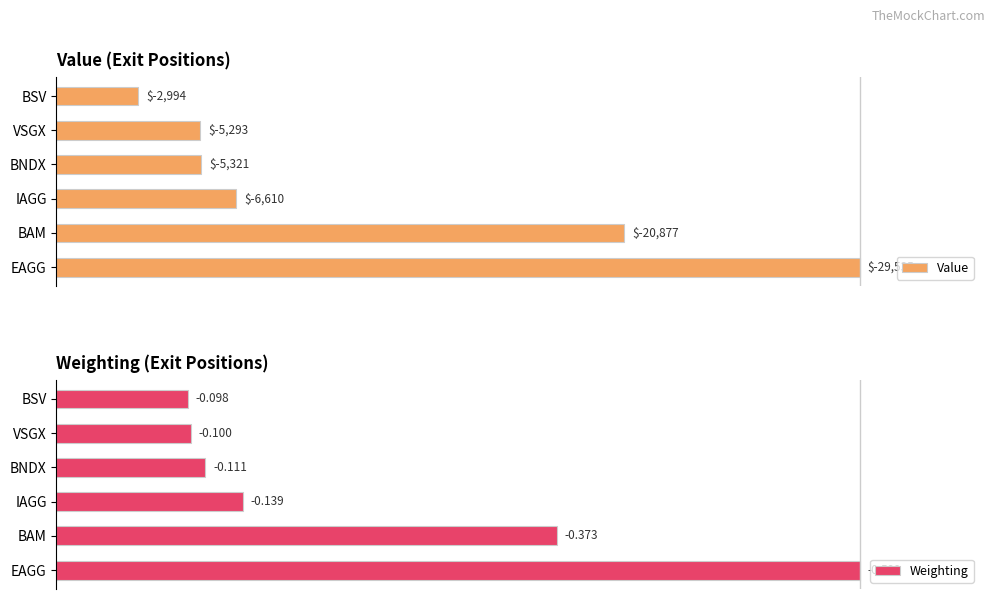

Rank the series by their maximum value, from highest to lowest.

Value, Weighting